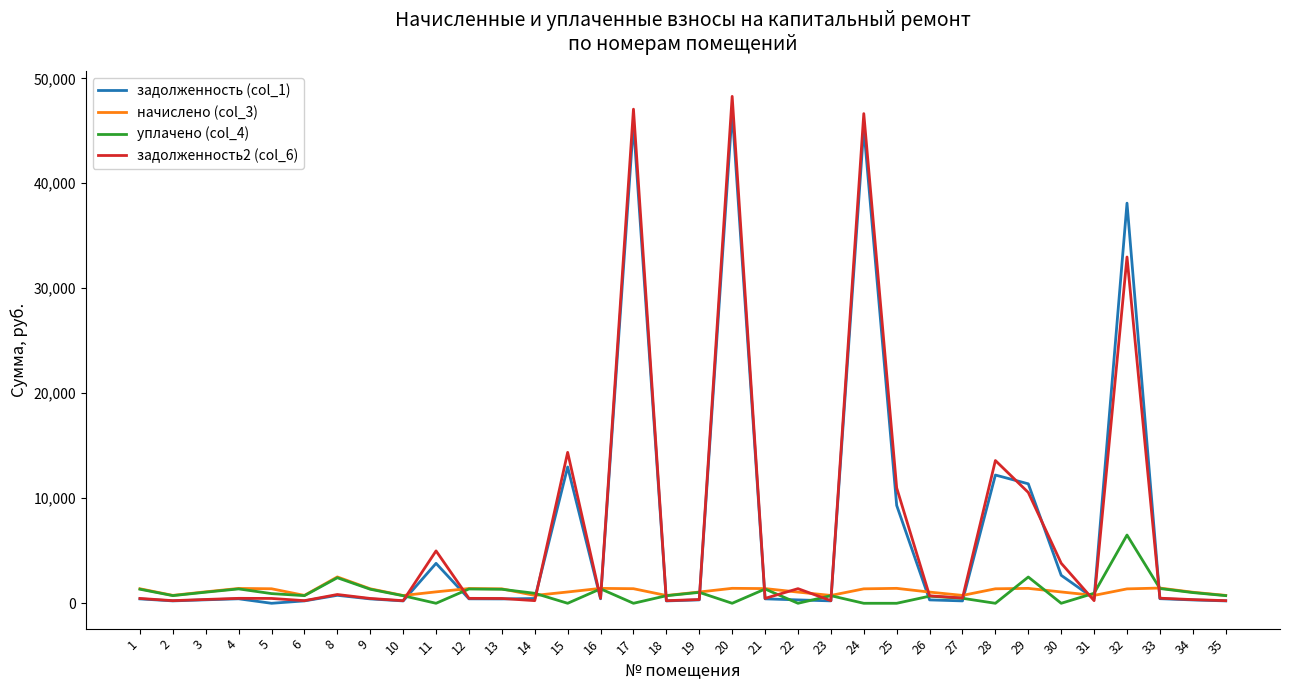

Is the value of задолженность (col_1) at 10 greater than the value of задолженность2 (col_6) at 20?

No